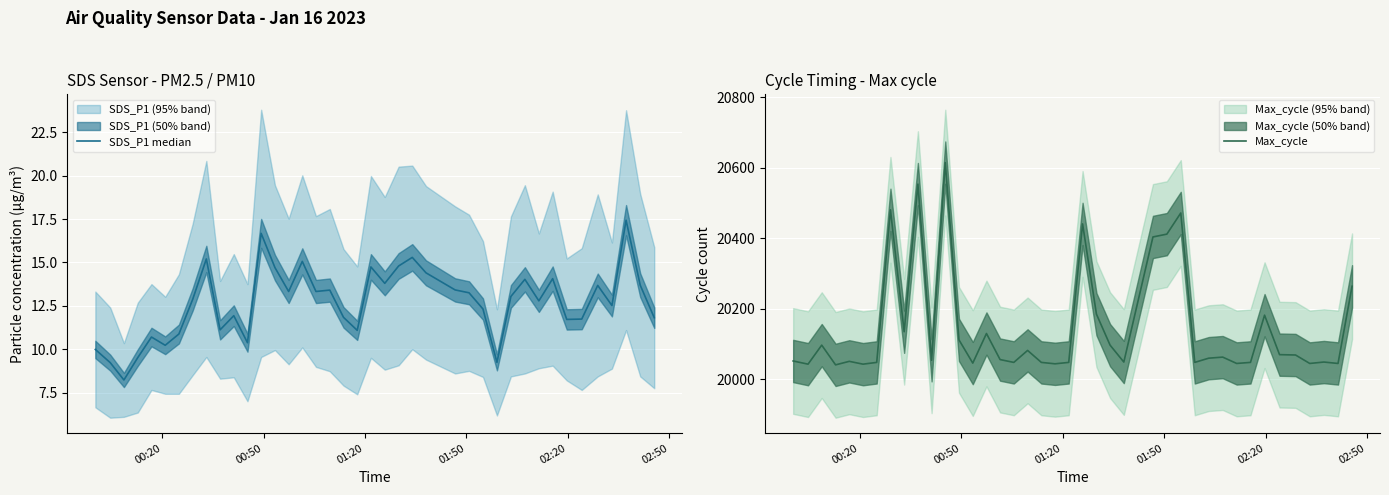

What is the greatest value displayed?

20615.0